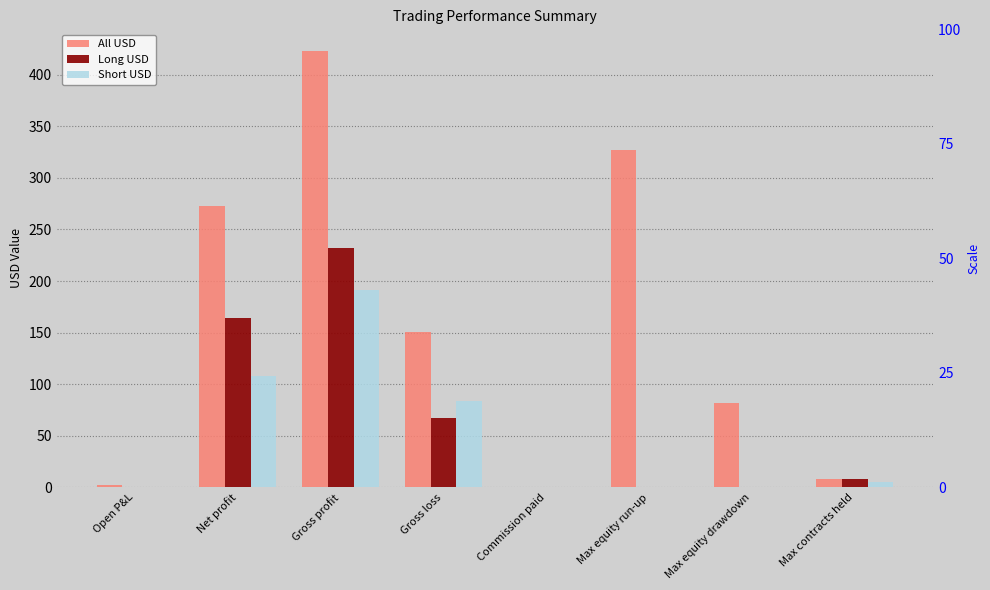

What is the sum of all Short USD values?

387.6